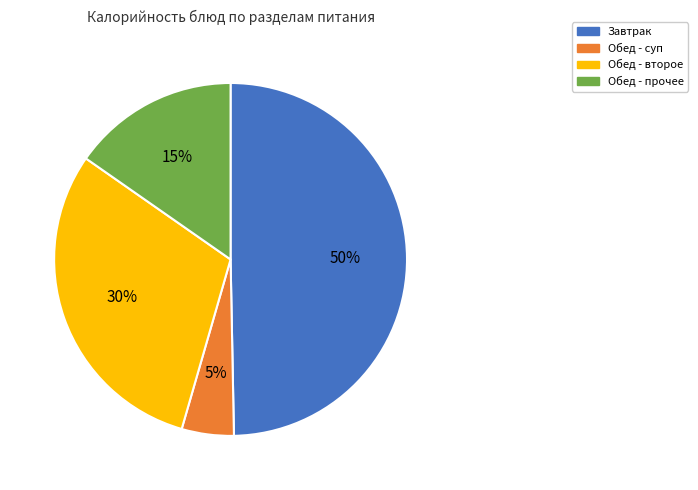

Rank the categories by value from lowest to highest.

Обед - суп, Обед - прочее, Обед - второе, Завтрак